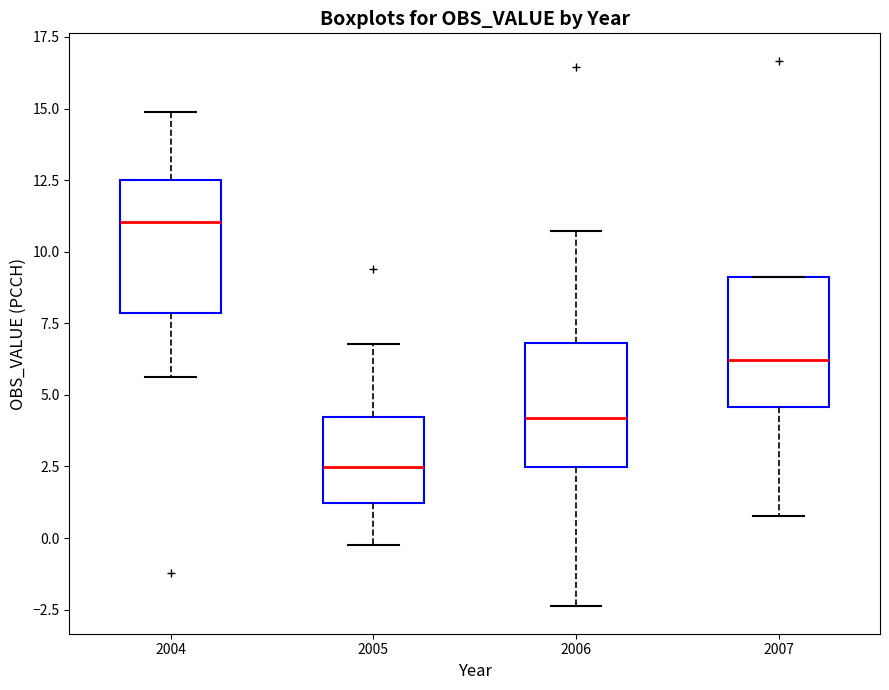

Which box has the highest median line?

2004